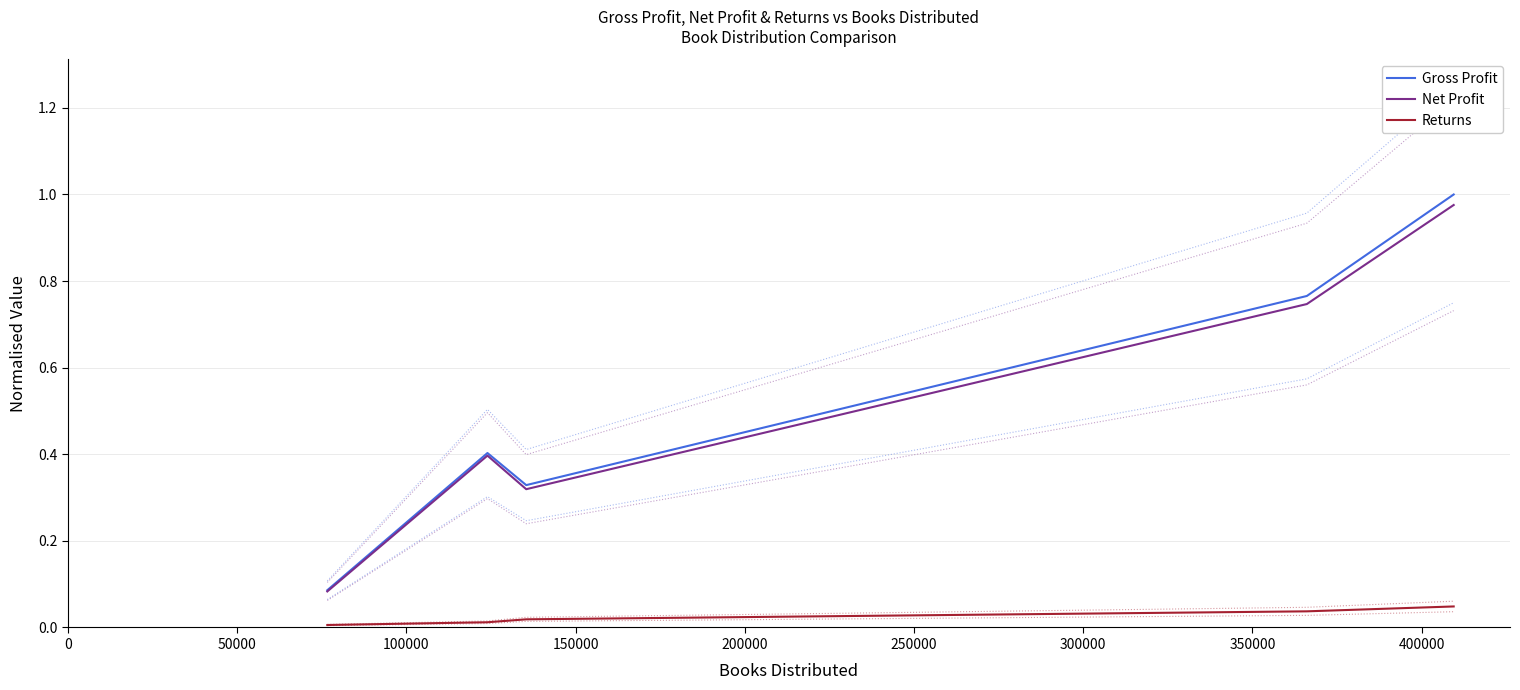

What are all the series names shown in the legend?

Gross Profit, Net Profit, Returns